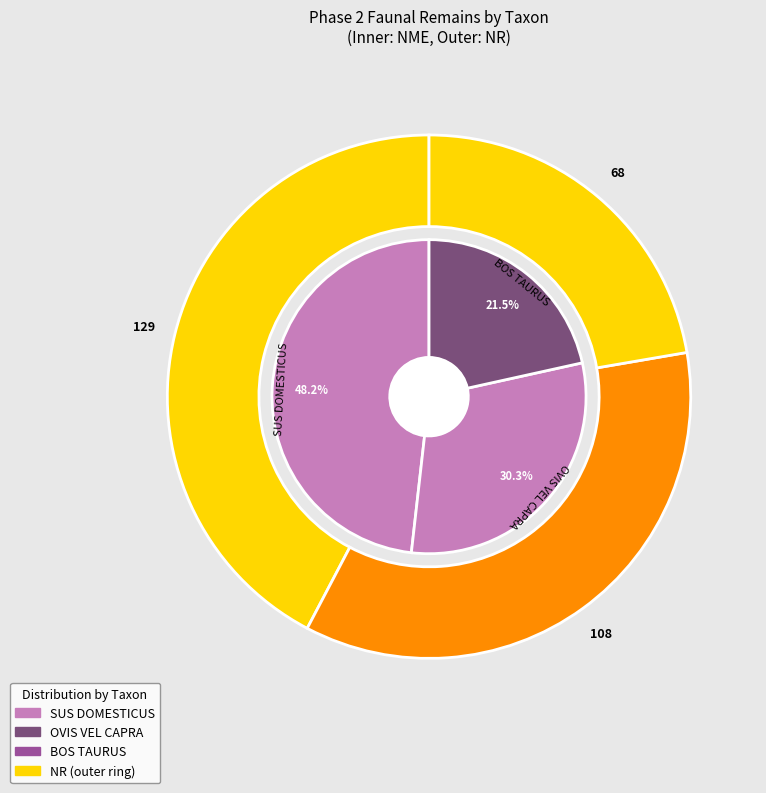

How many slices are in this pie chart?

3